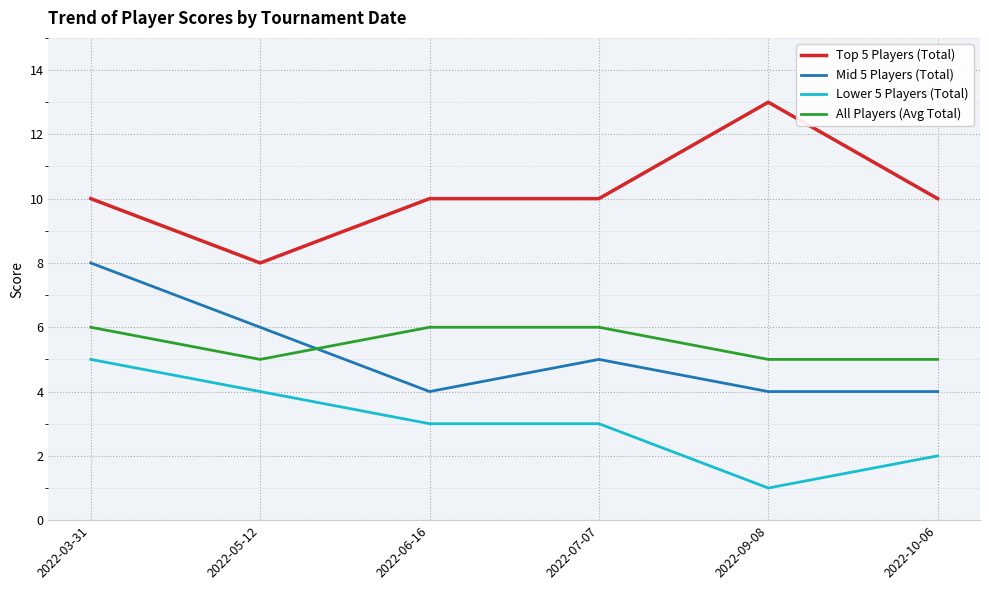

Is the value of Lower 5 Players (Total) at 2022-07-07 greater than the value of Mid 5 Players (Total) at 2022-09-08?

No